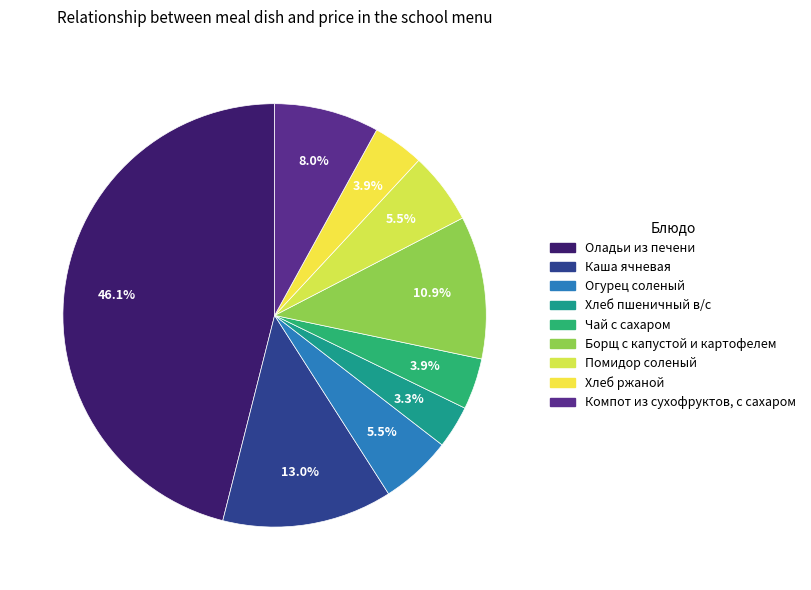

To the nearest percent, what portion does Хлеб ржаной represent?

4%